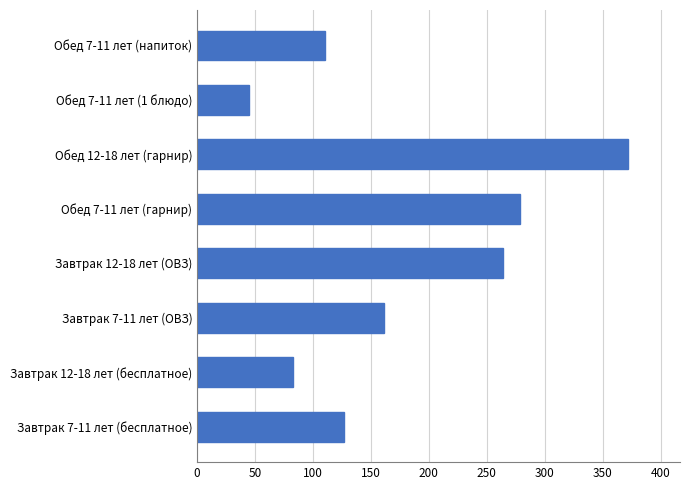

Reading bottom to top, list all the values displayed in this chart.

127	83	161	264	279	372	45	110